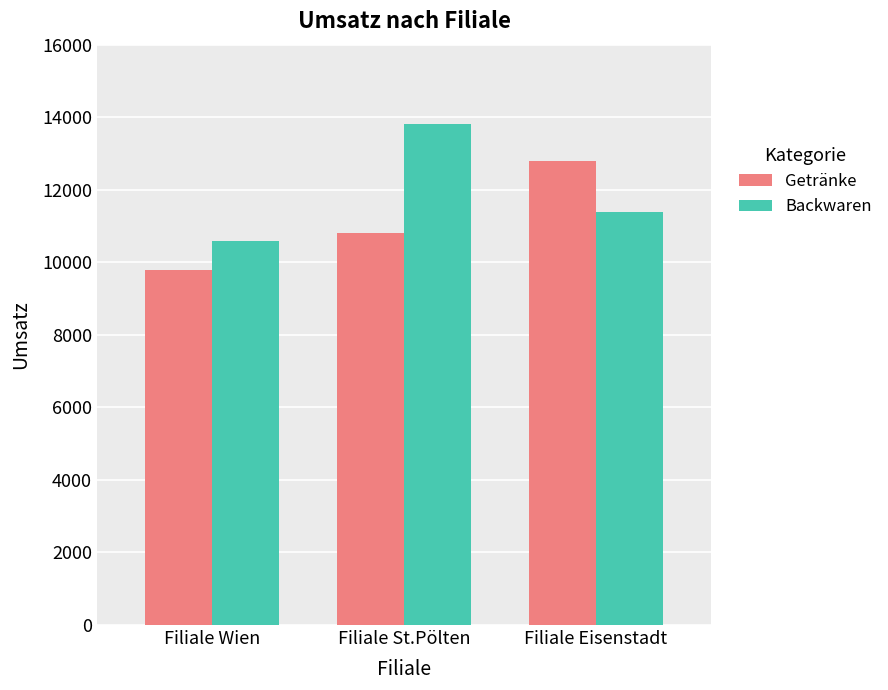

Reading left to right, what are all the values shown in this chart?

Getränke: 9800	10800	12800
Backwaren: 10600	13800	11400